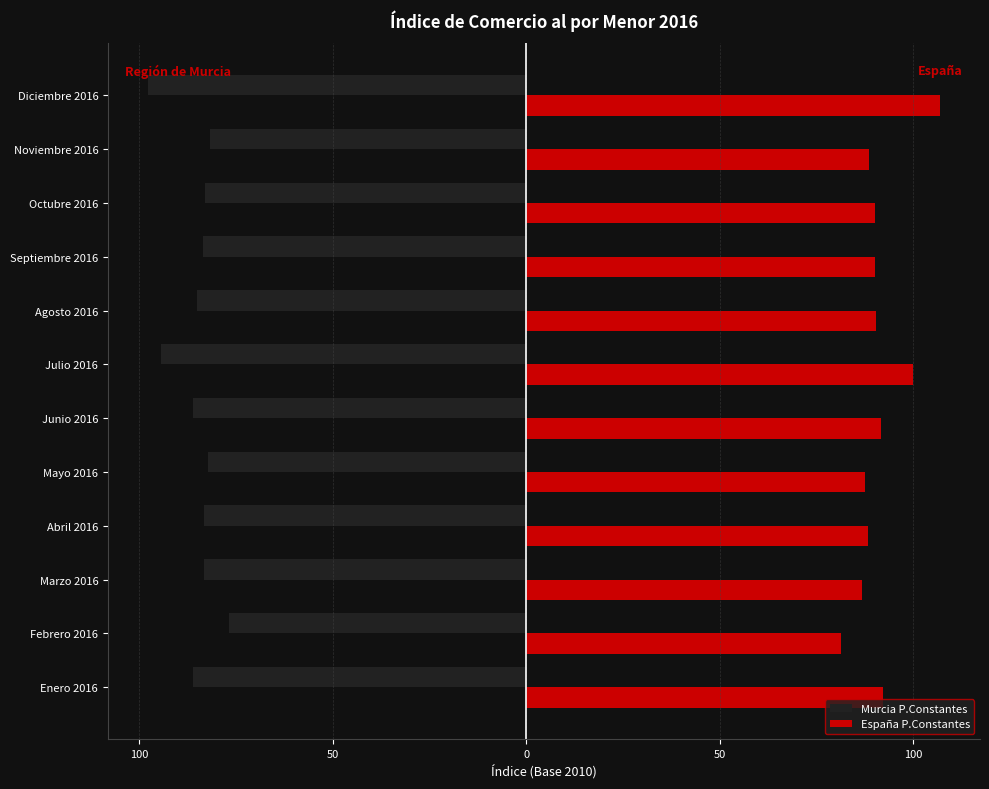

What are all the series names shown in the legend?

Murcia P.Constantes, España P.Constantes